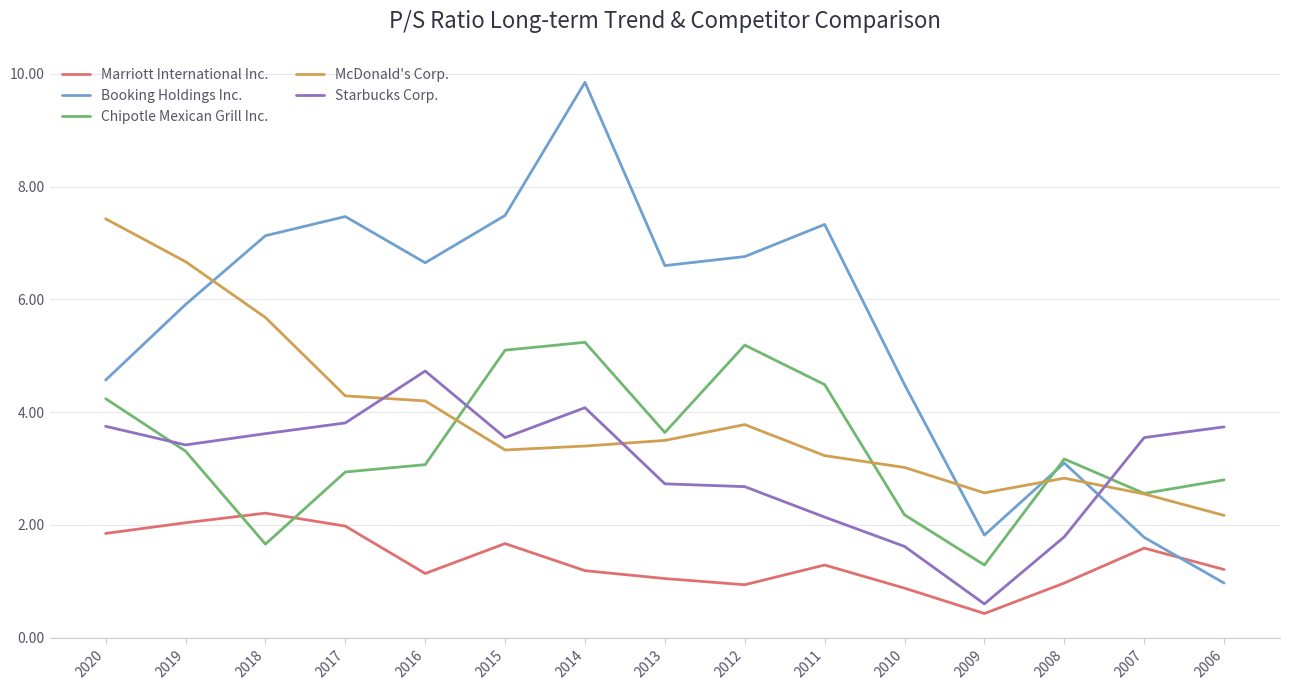

Which label corresponds to the largest value in the chart?

2014